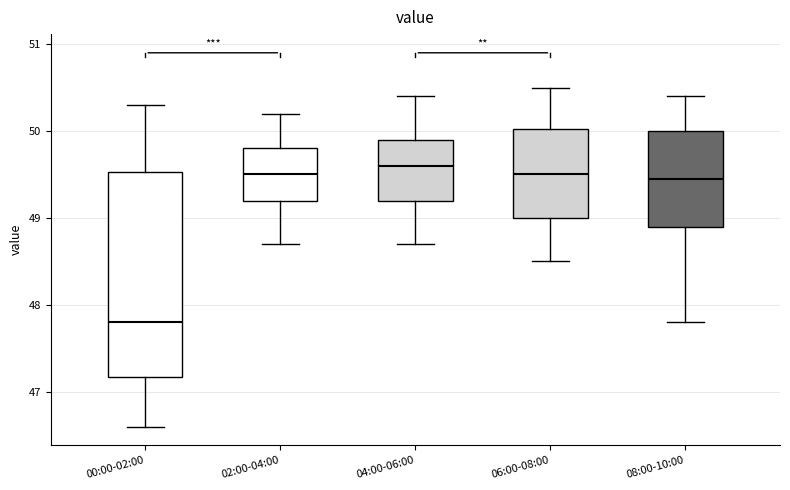

Reading left to right, transcribe this box plot: for each box, give where its median line is, the range the box spans, and where its two whiskers end, as read against the y-axis. The values are not printed on the chart, so give them approximately, as read against the axis.

00:00-02:00: median 47.8, box 47.2 to 49.5, whiskers 46.6 to 50.3
02:00-04:00: median 49.5, box 49.2 to 49.8, whiskers 48.7 to 50.2
04:00-06:00: median 49.6, box 49.2 to 49.9, whiskers 48.7 to 50.4
06:00-08:00: median 49.5, box 49.0 to 50.0, whiskers 48.5 to 50.5
08:00-10:00: median 49.5, box 48.9 to 50.0, whiskers 47.8 to 50.4